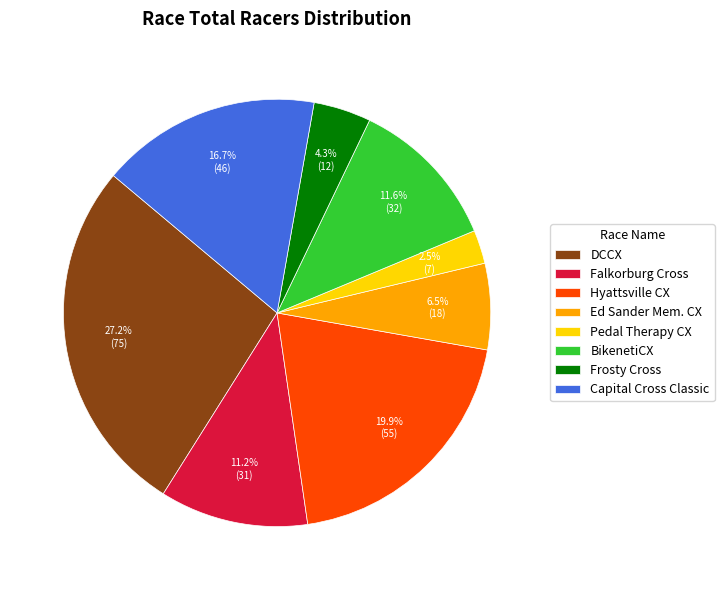

Combined, do Falkorburg Cross and Ed Sander Mem. CX account for over 50%?

No